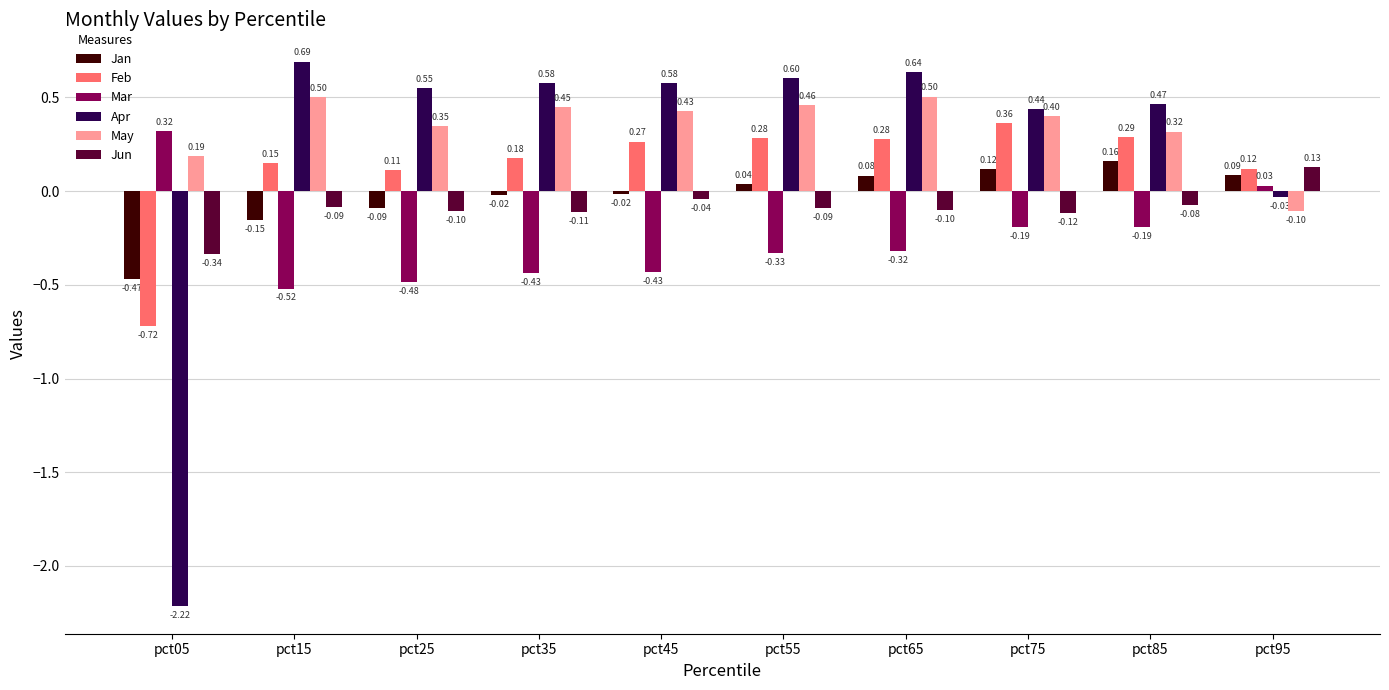

Which category has the lowest value in the Feb series?

pct05